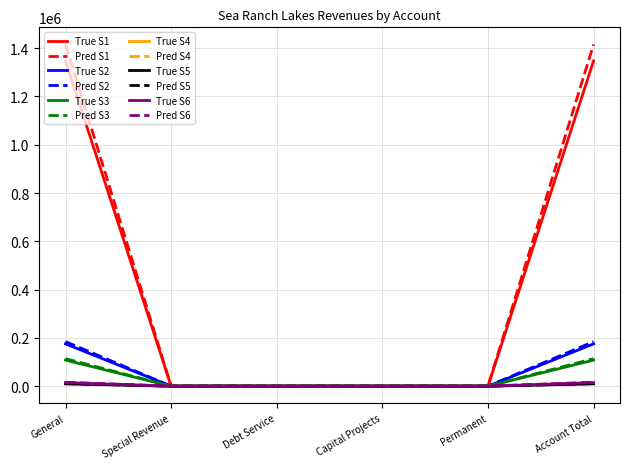

What is the maximum value shown in the chart?

1415578.7